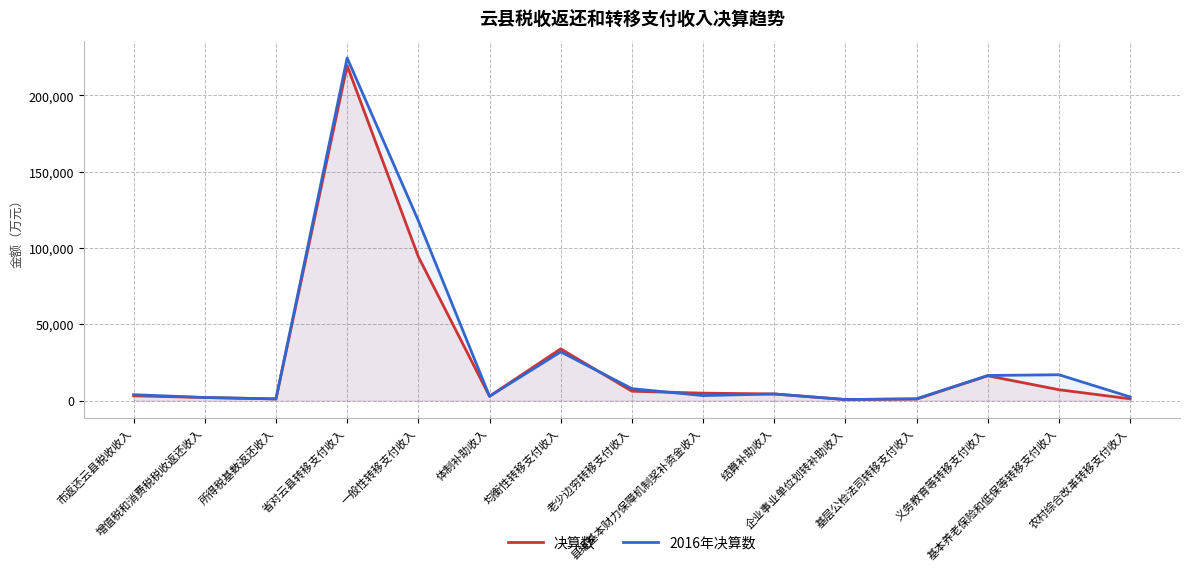

List the series in order of their overall mean, highest first.

2016年决算数, 决算数